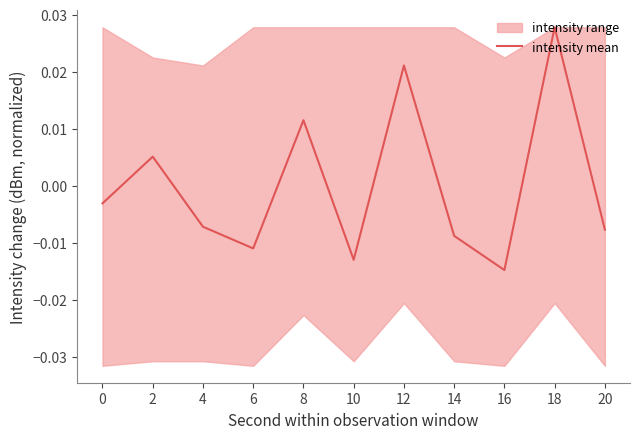

Count the number of values greater than 0.

4